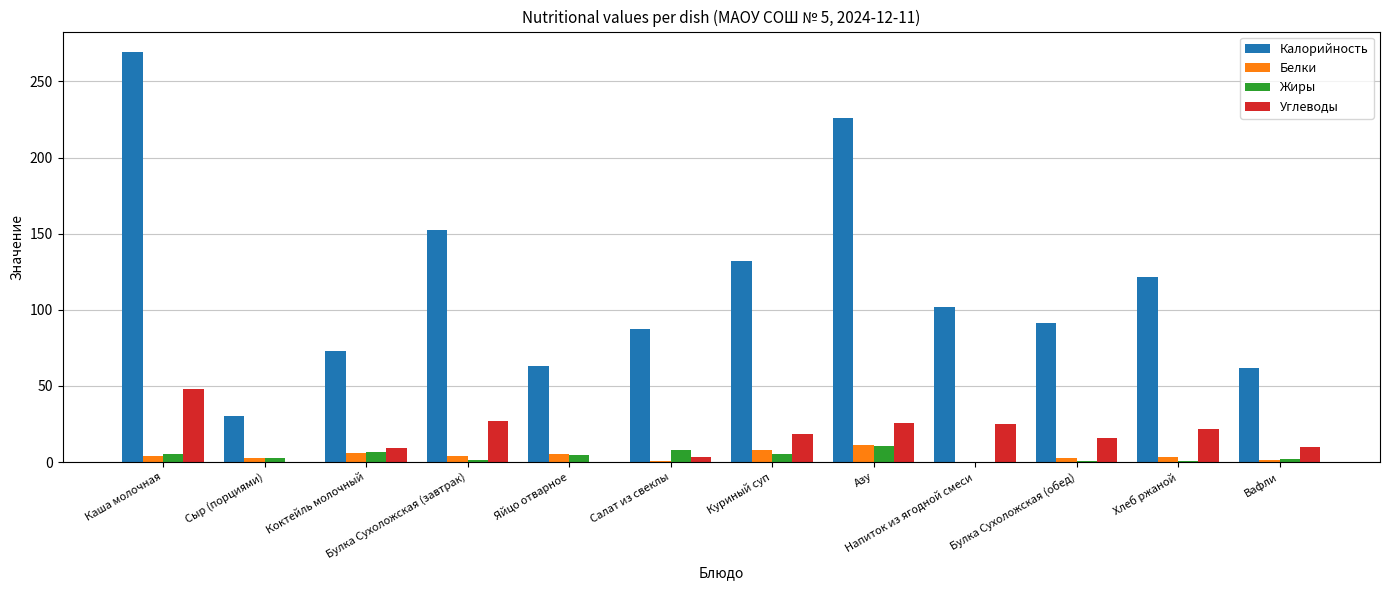

The value of Калорийность at Сыр (порциями) is 30.0. True or false?

True